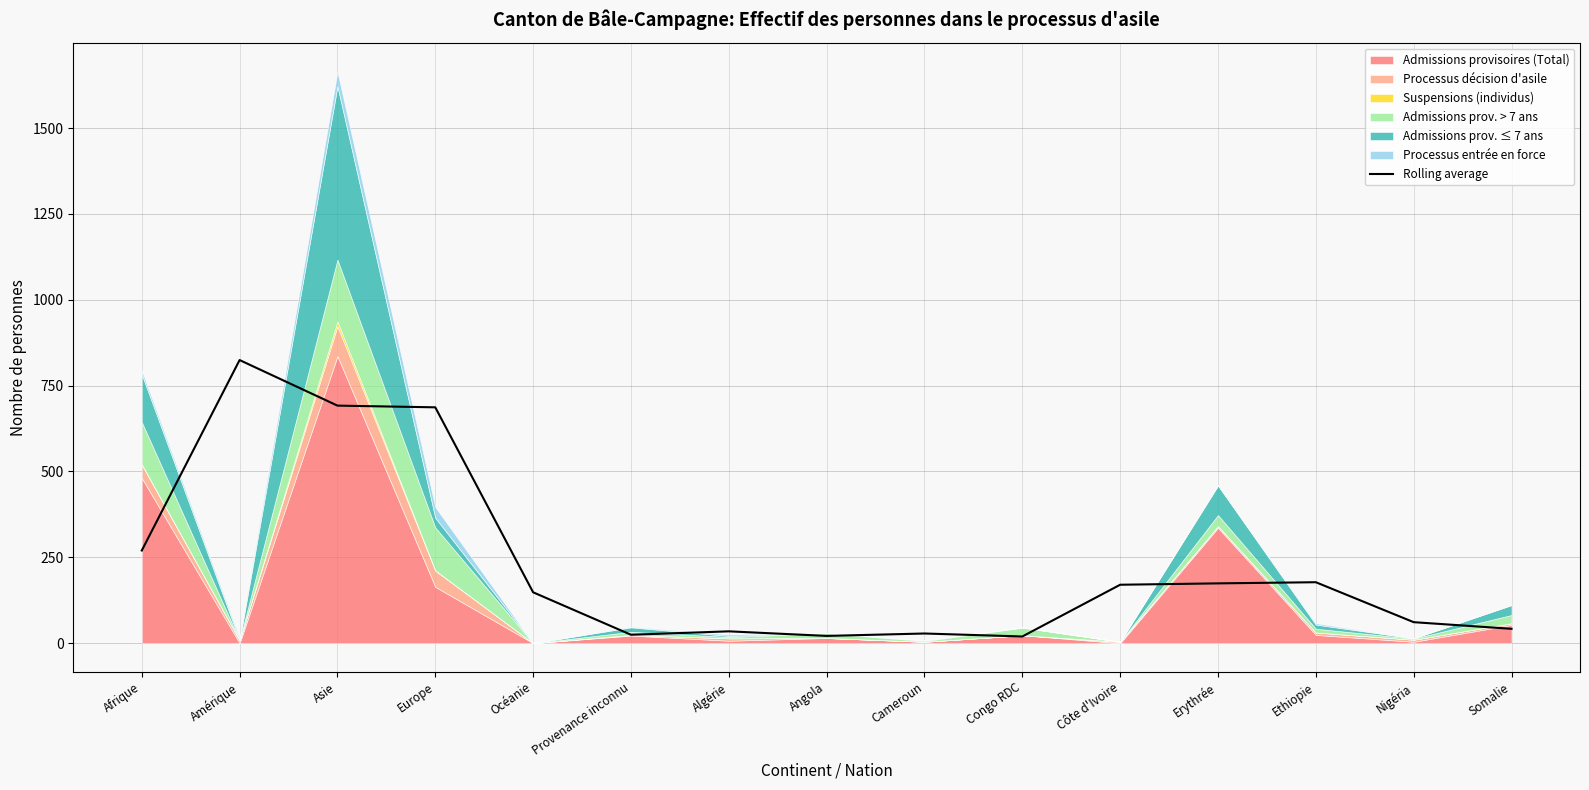

What is the average value?

224.8